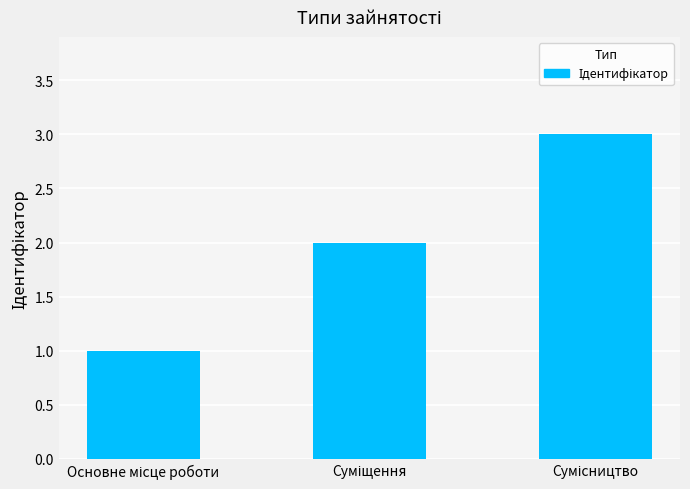

What is the maximum value shown in the chart?

3